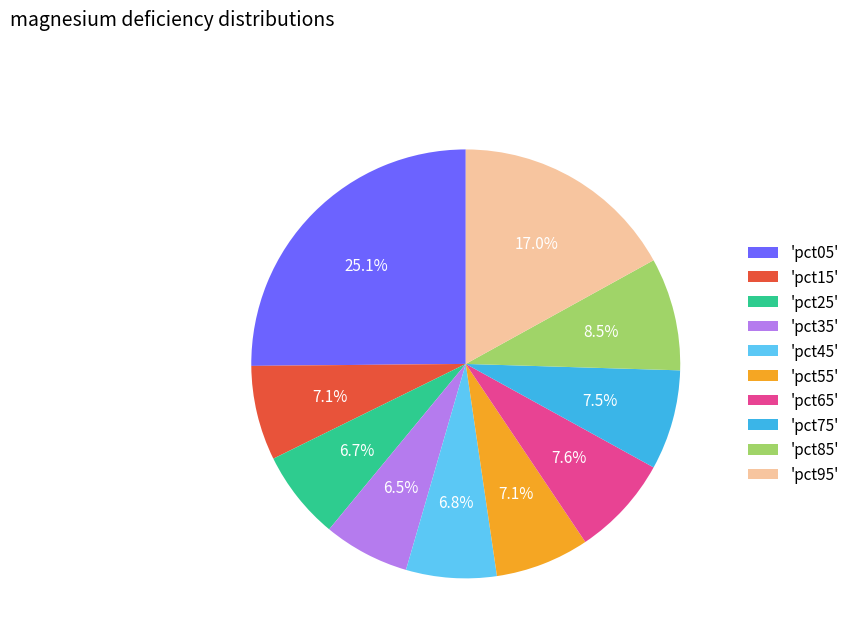

What is the total percentage of 'pct65' and 'pct25'?

14.3%